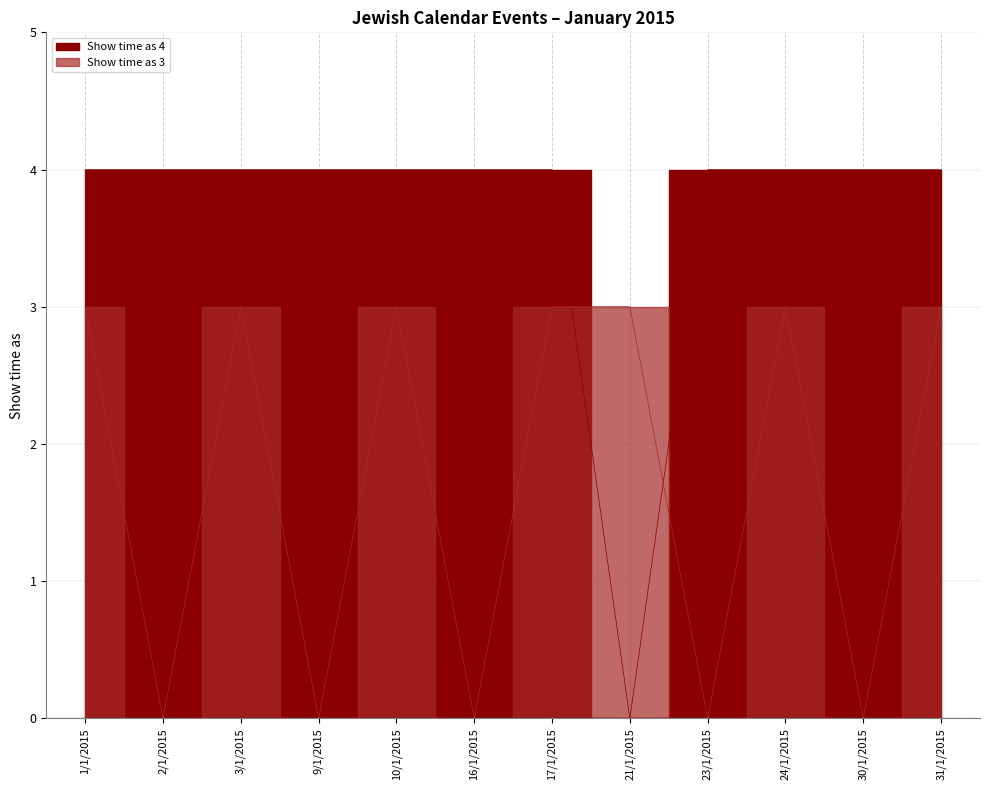

At which category does Show time as (value 4) reach its first local valley?

21/1/2015